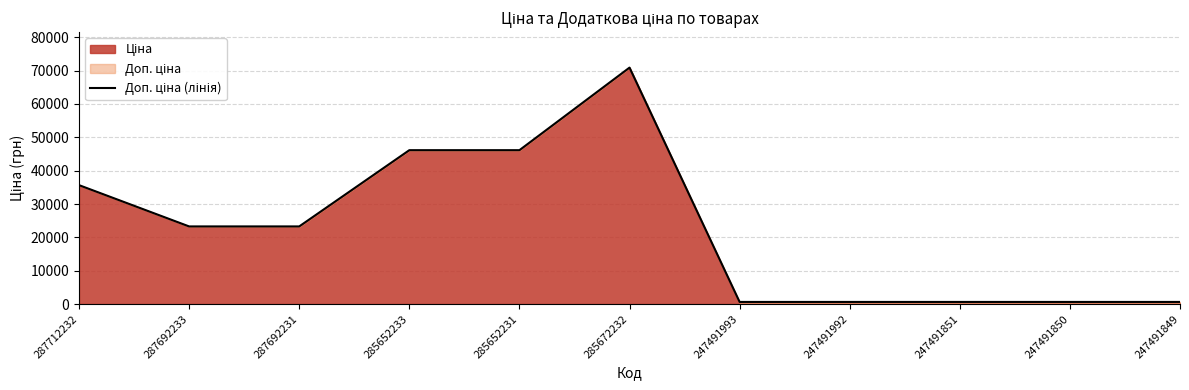

What is the average value?

22598.2